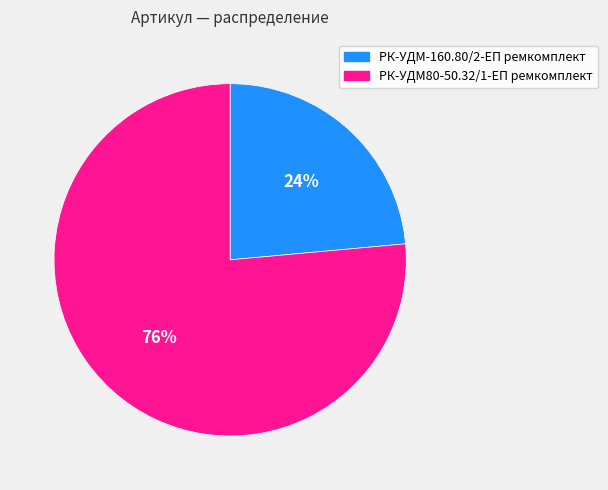

Which slice is the smallest?

РК-УДМ-160.80/2-ЕП ремкомплект